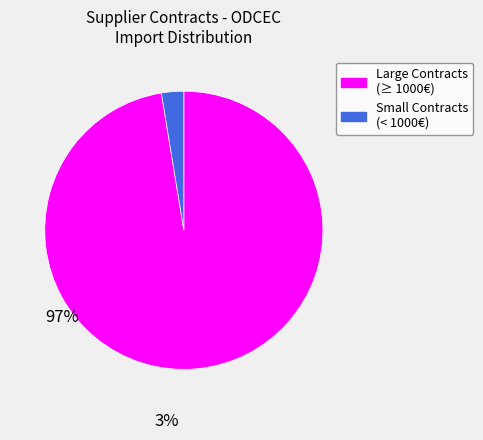

Is there any slice that represents more than half of the pie?

Yes